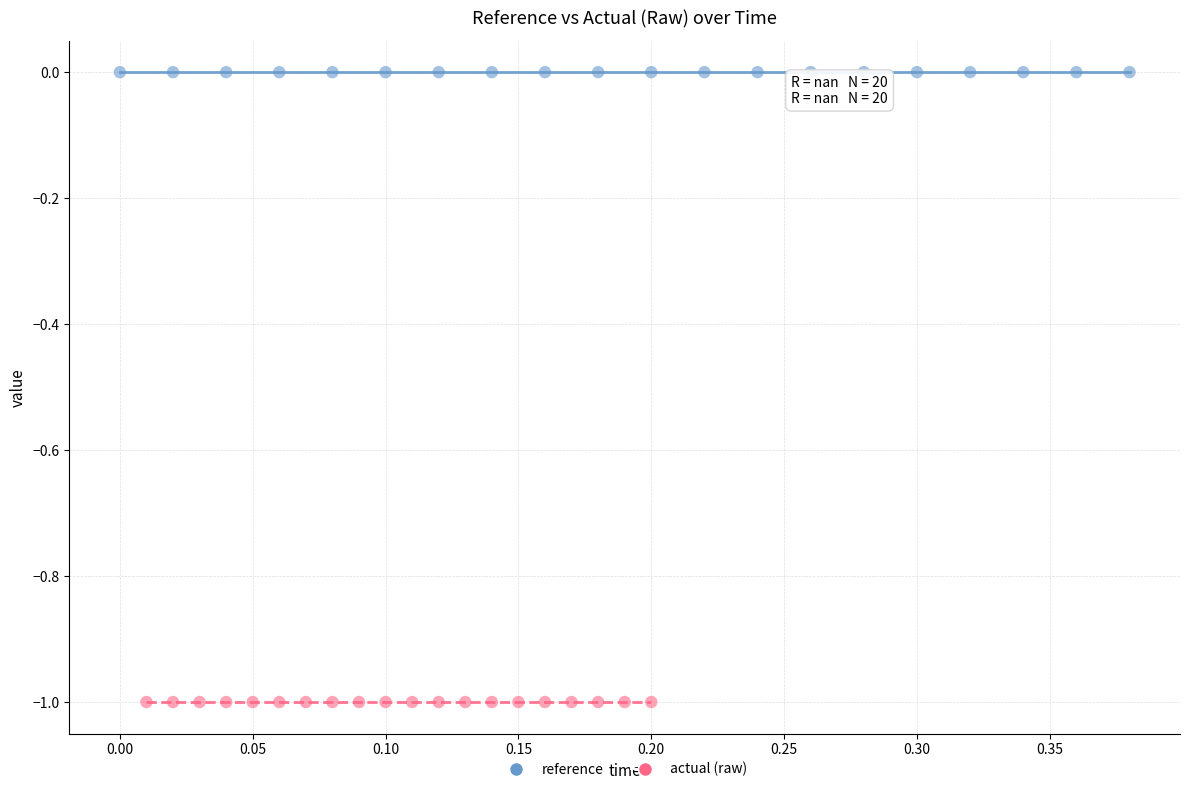

Which series contains the lowest Y value?

actual (raw)